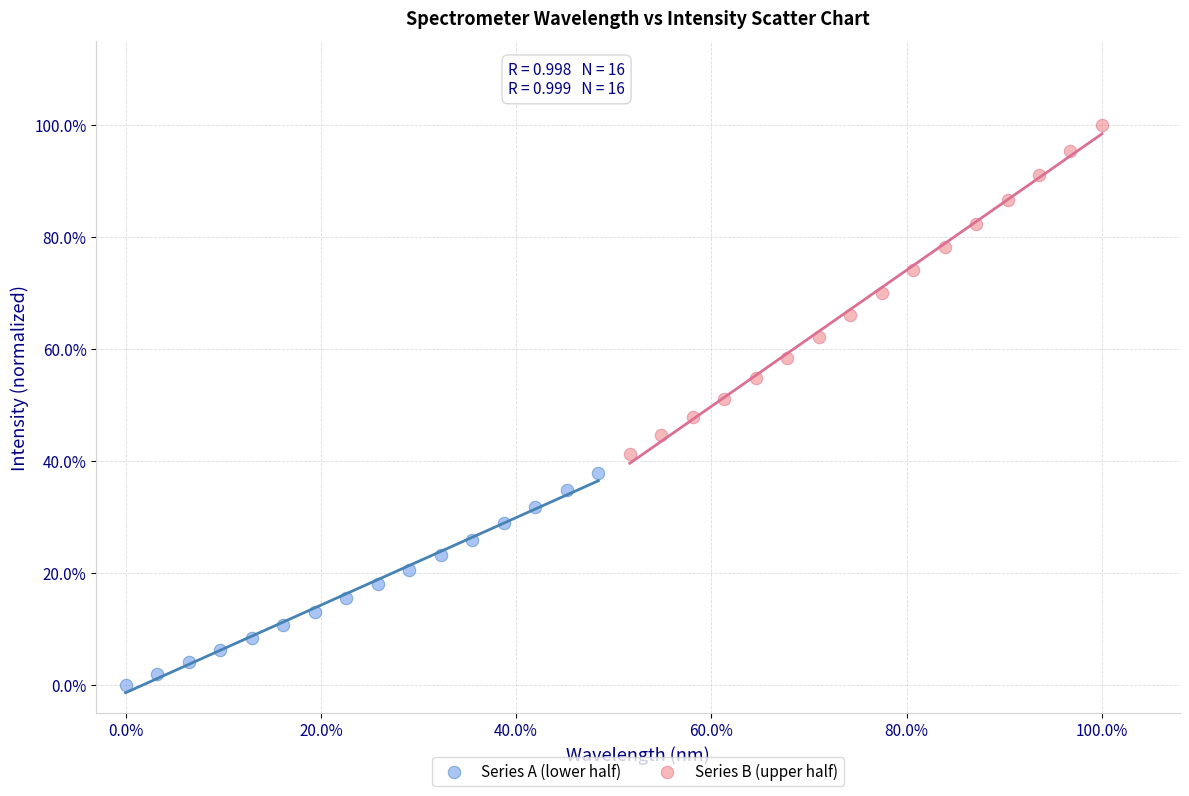

Which series contains the lowest Y value?

Series A (lower half)